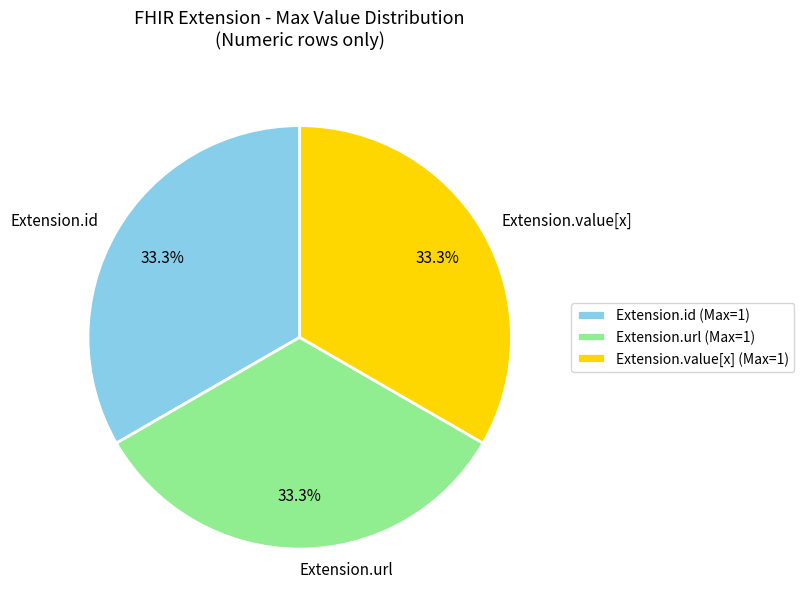

How many segments does this pie chart have?

3